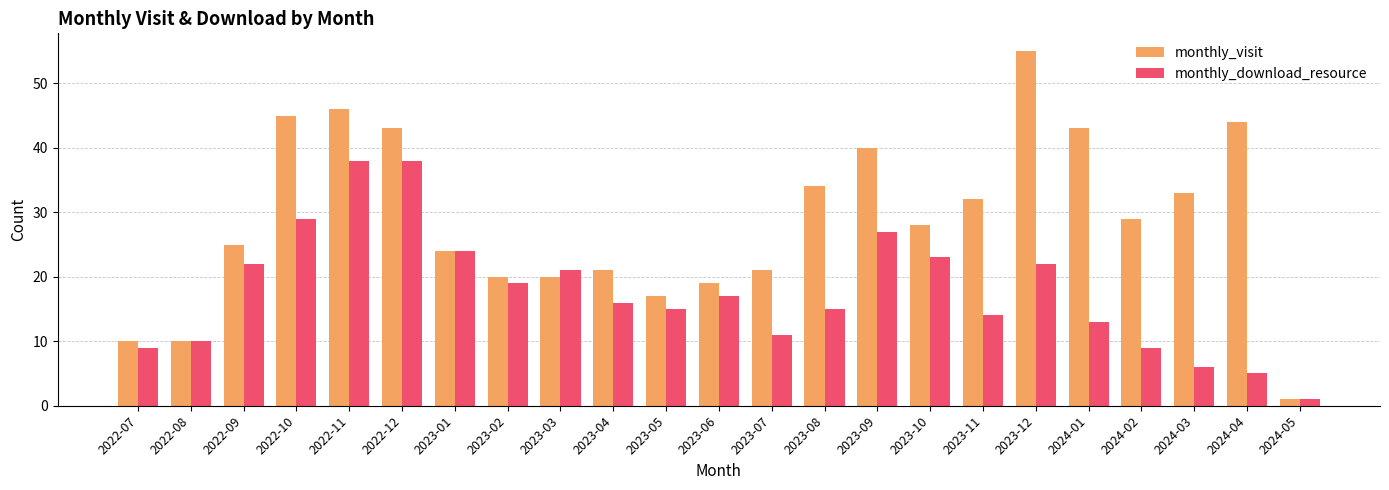

Read the monthly_visit value at 2023-12, to the nearest 10.

60